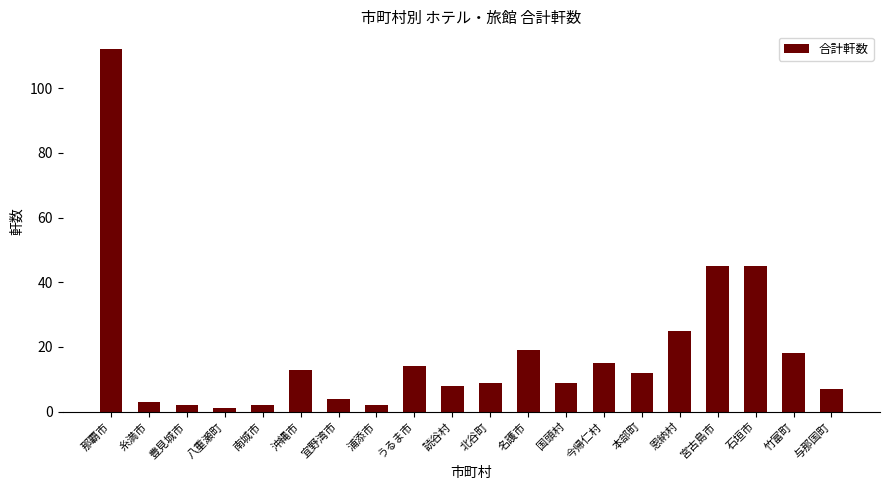

What is the approximate value at 宮古島市?

45